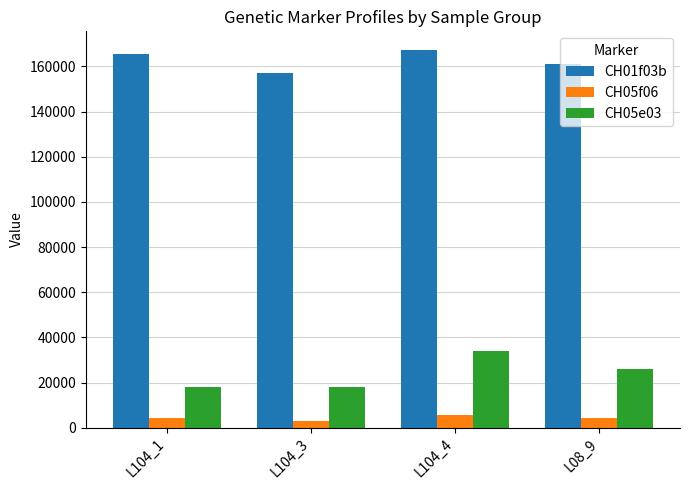

True or false: CH05e03 has a value of 18040 at L104_3.

True